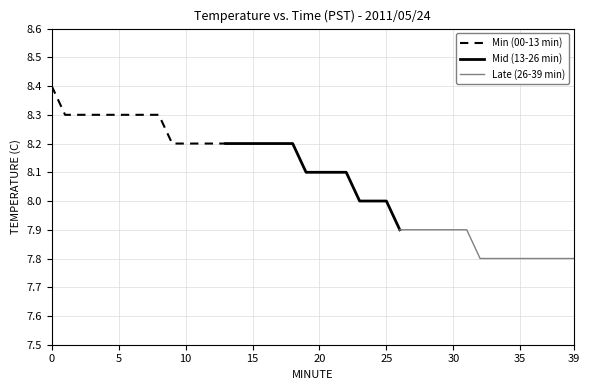

What is the highest value of the Min (00-13 min) series?

8.4